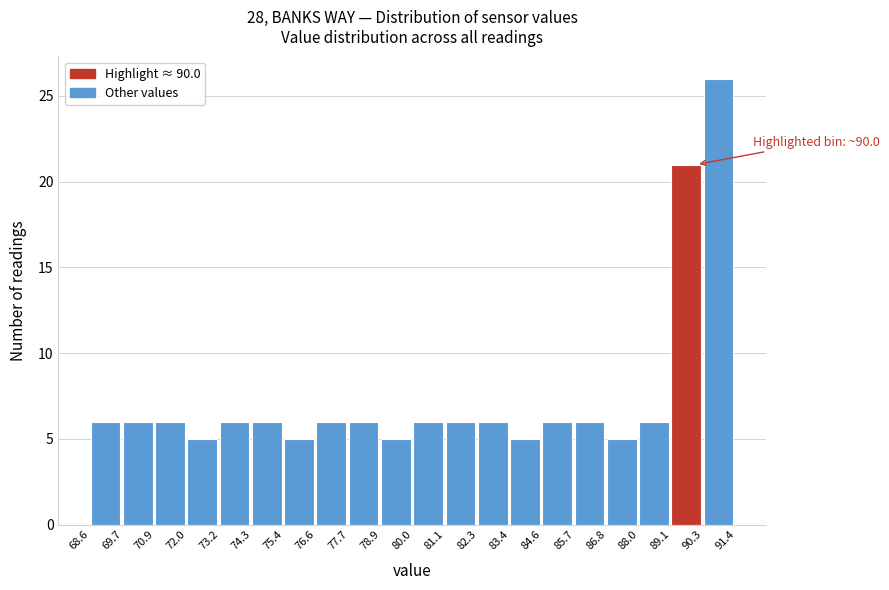

Over which range of the x-axis is the bar tallest?

90.3 to 91.4